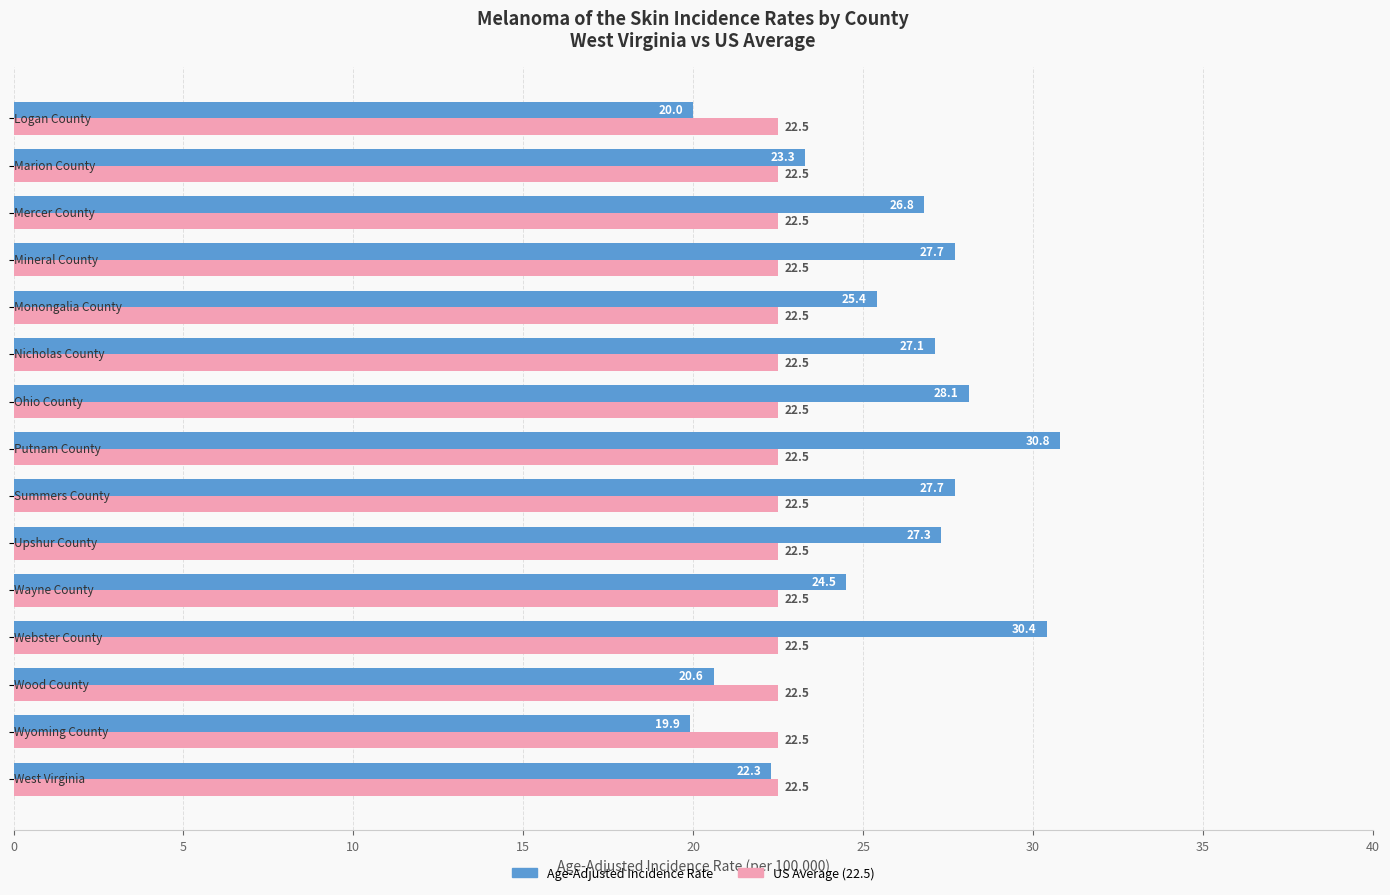

Count the number of data series in this chart.

2